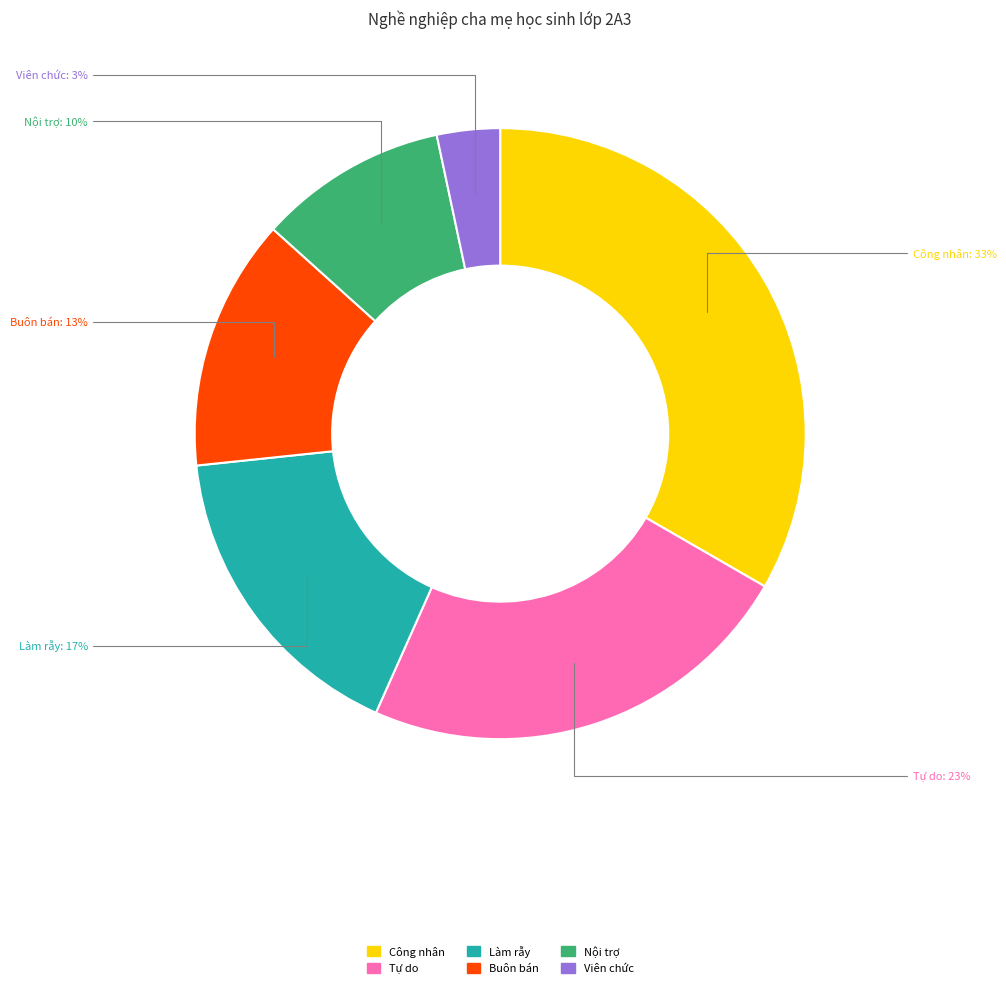

Which slice is the smallest?

Viên chức